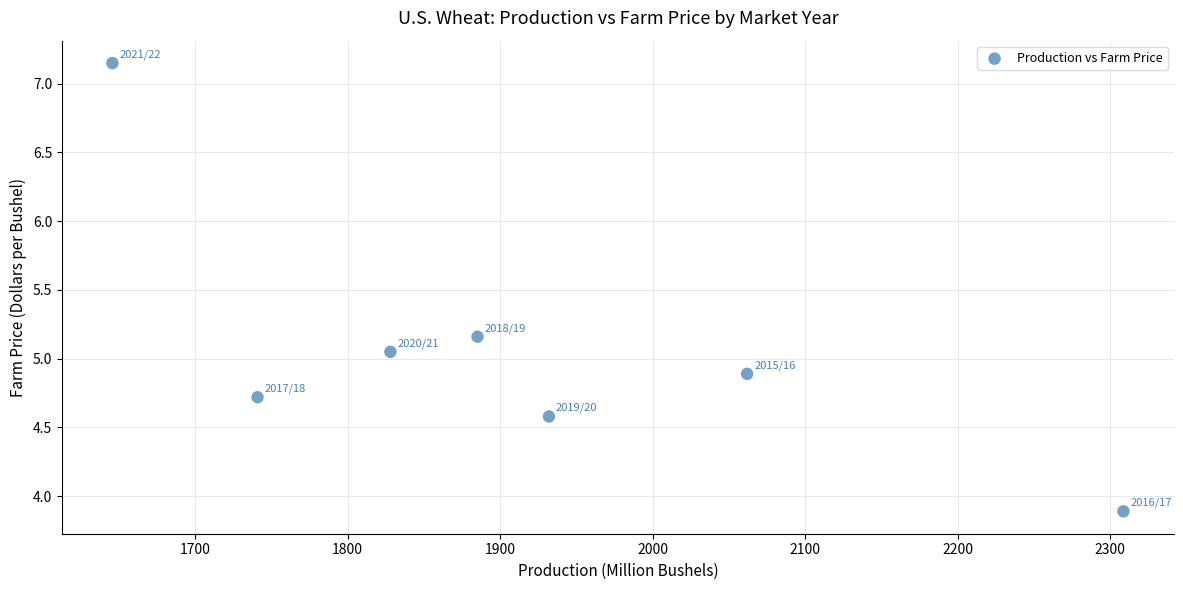

What is the range of Y values (max minus min)?

3.3